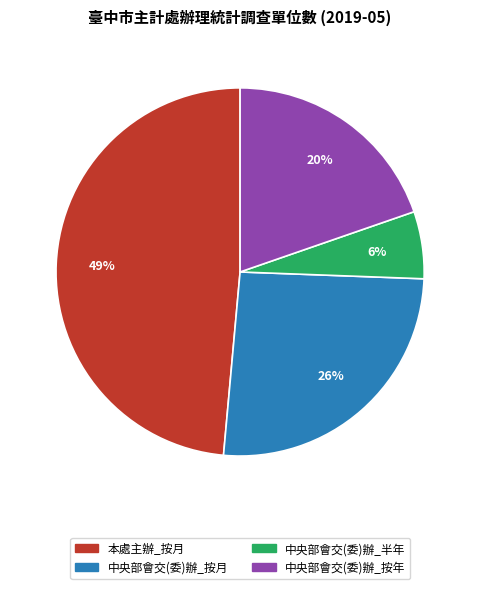

How many segments does this pie chart have?

4